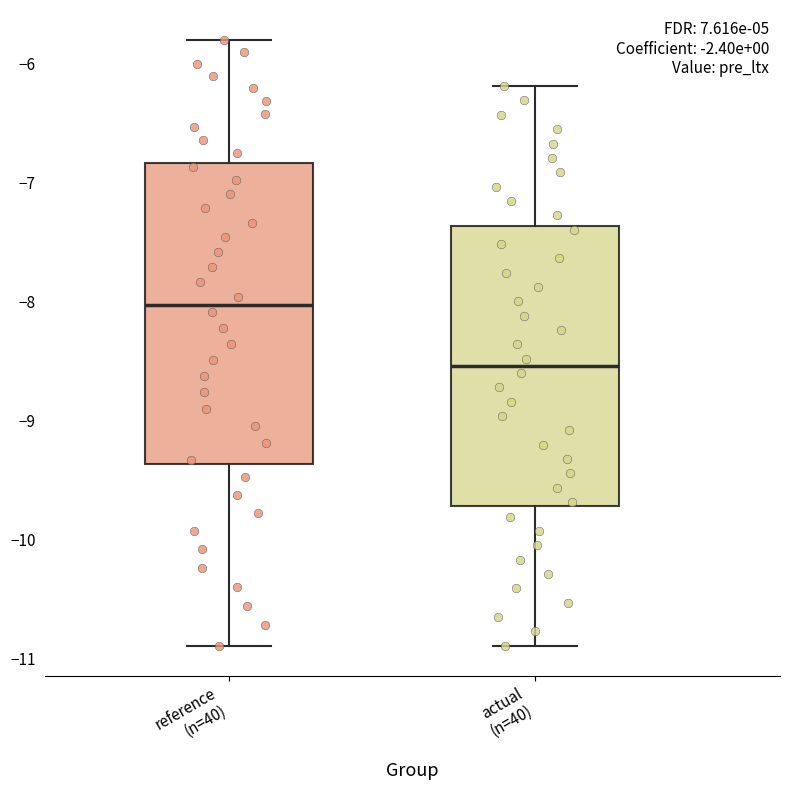

Reading left to right, read every box against the y-axis: the position of its median line, the range the box covers, and the ends of its whiskers. The values are not printed on the chart, so give them approximately, as read against the axis.

reference (n=40): median -8.0, box -9.4 to -6.8, whiskers -10.9 to -5.8
actual (n=40): median -8.5, box -9.7 to -7.4, whiskers -10.9 to -6.2